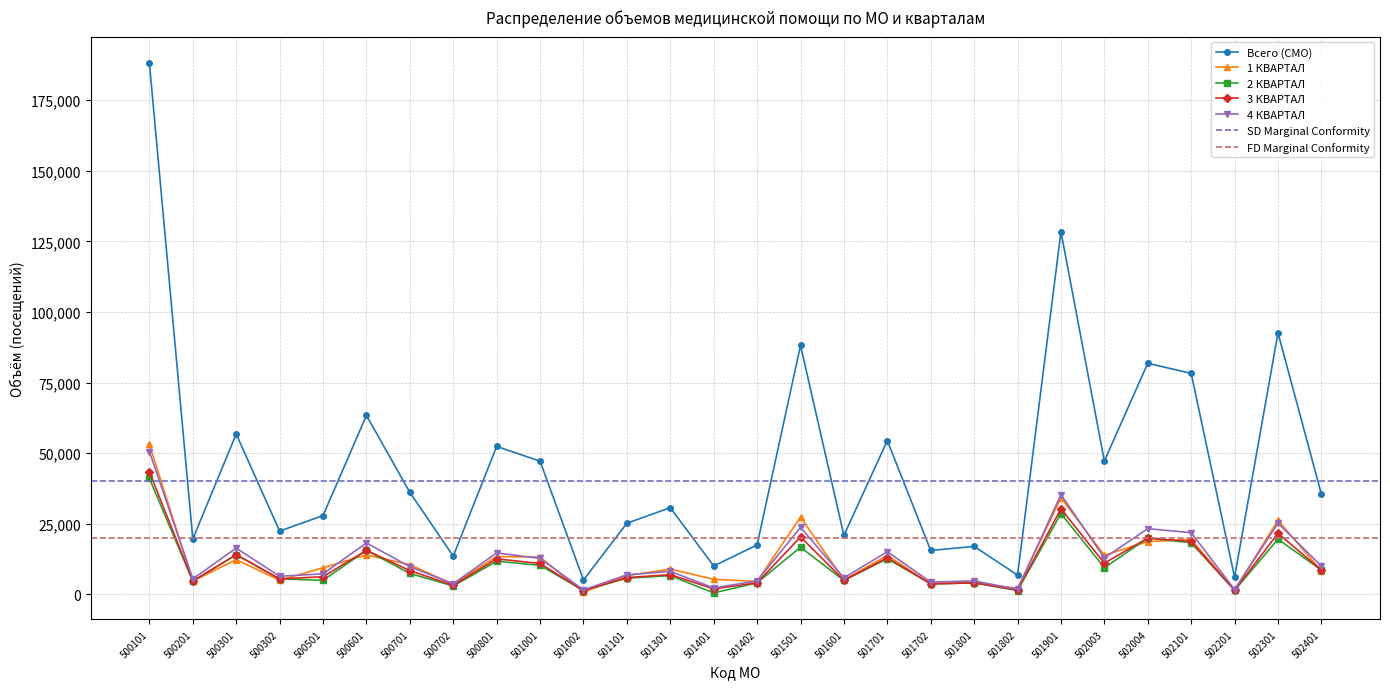

Rank the series at 502101 from lowest to highest value.

2 КВАРТАЛ, 3 КВАРТАЛ, 1 КВАРТАЛ, 4 КВАРТАЛ, Всего (СМО)